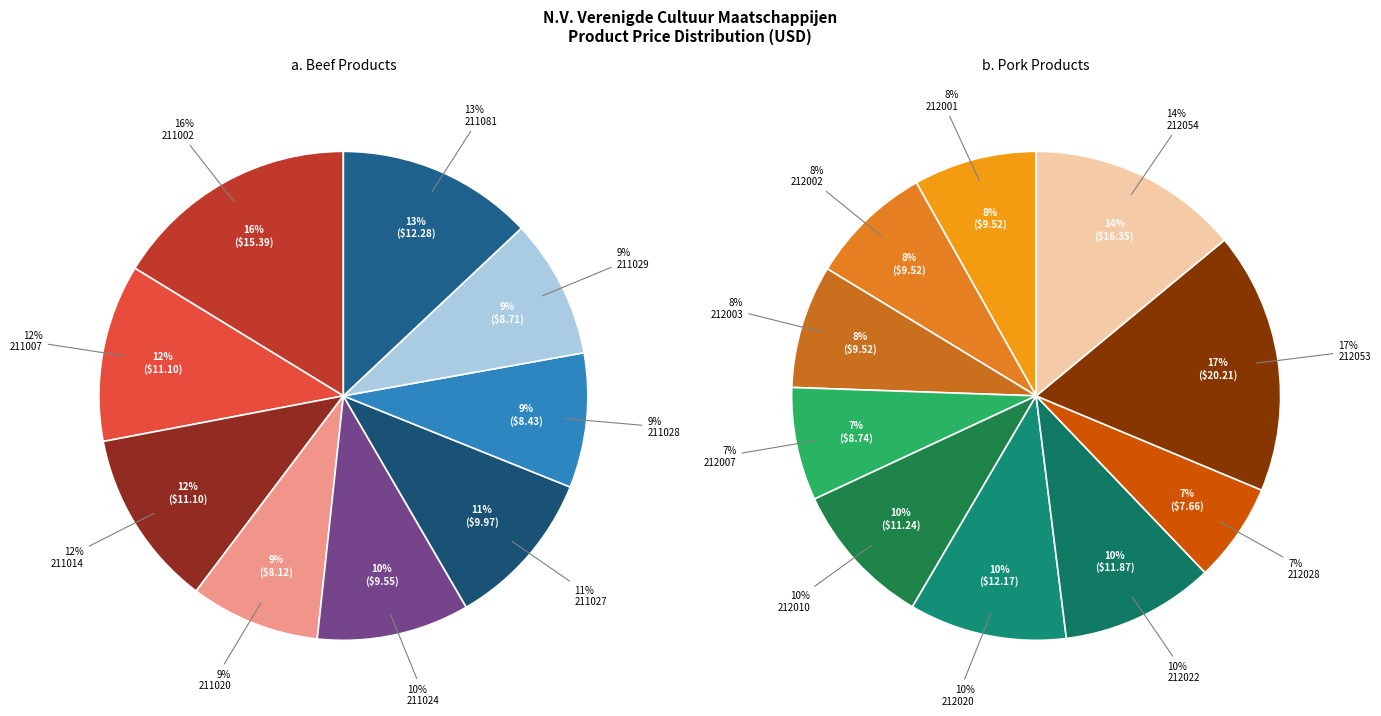

What is the smallest slice in the pie chart?

Pork 212028